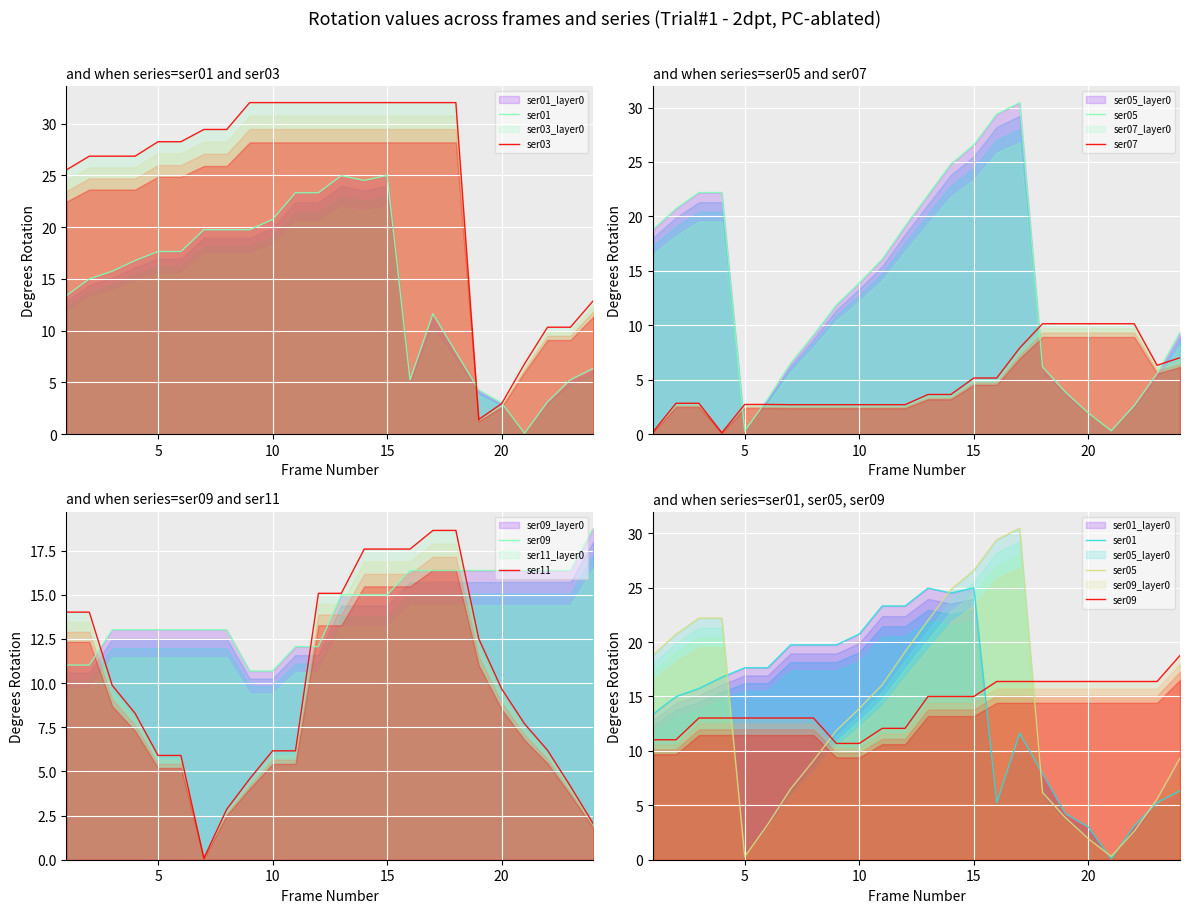

How many times do ser09 and ser05 cross each other?

3